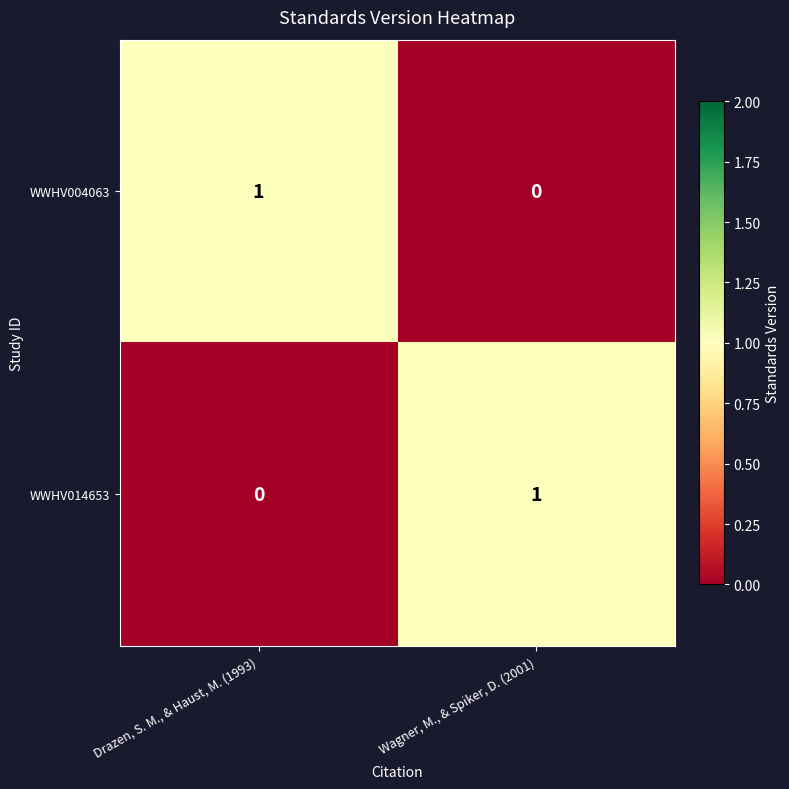

True or false: WWHV014653 has a value of 0 at Drazen, S. M., & Haust, M. (1993).

True